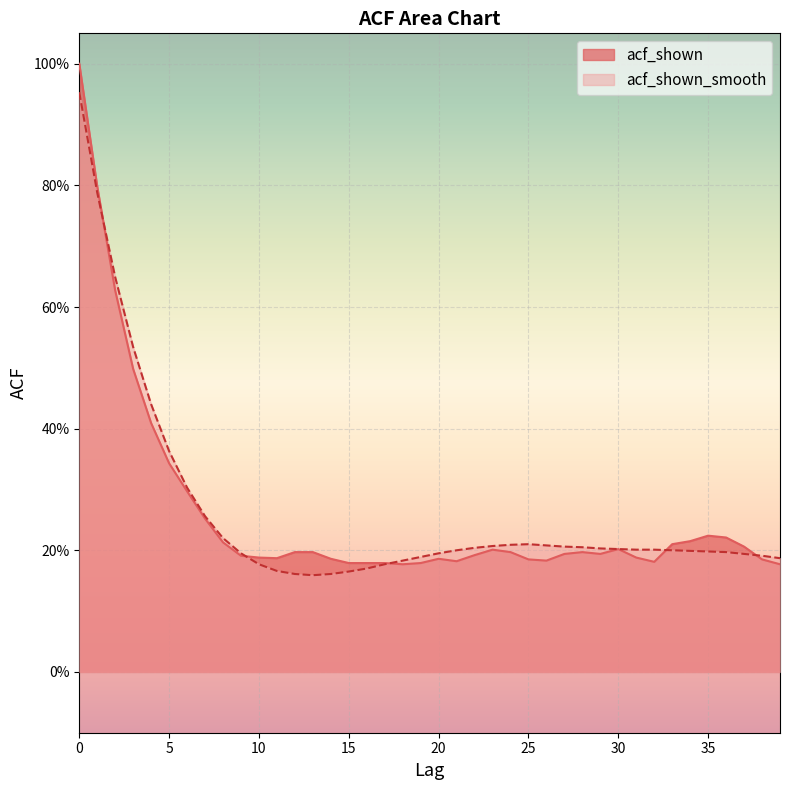

What is the sum of all acf_shown values?

10.4